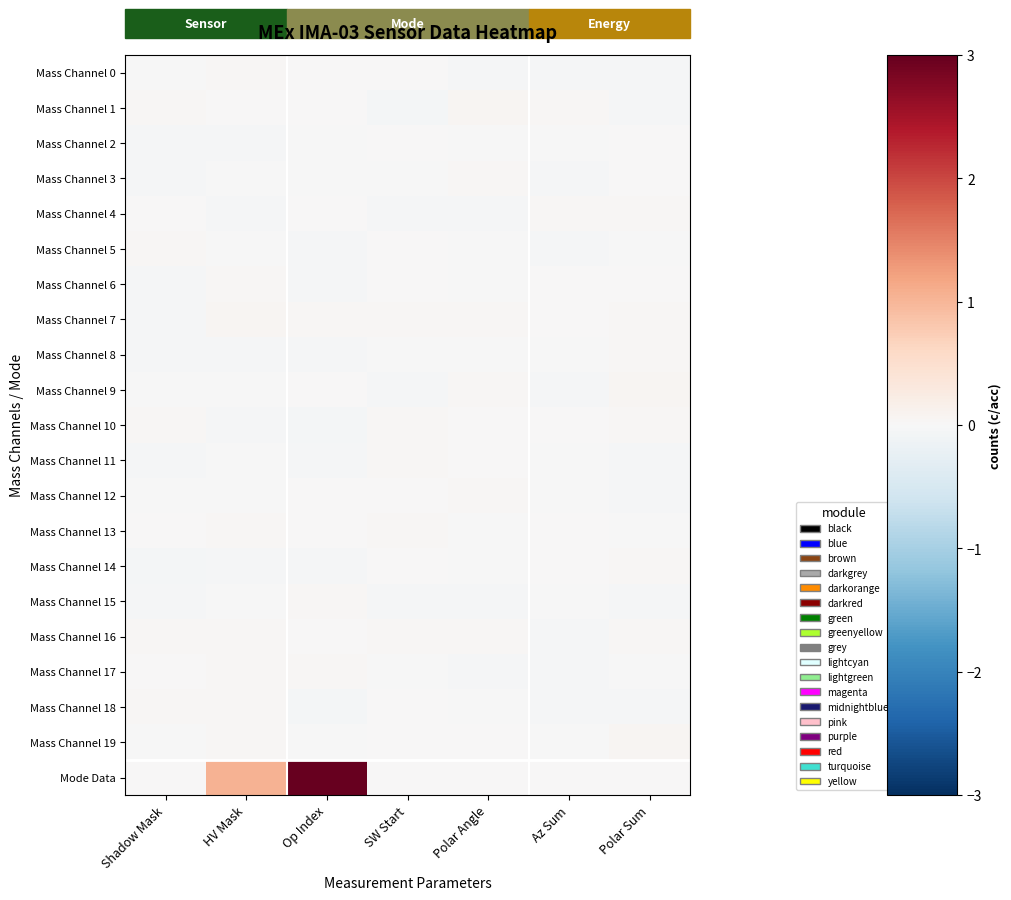

Which category has the highest value across all series?

Op Index